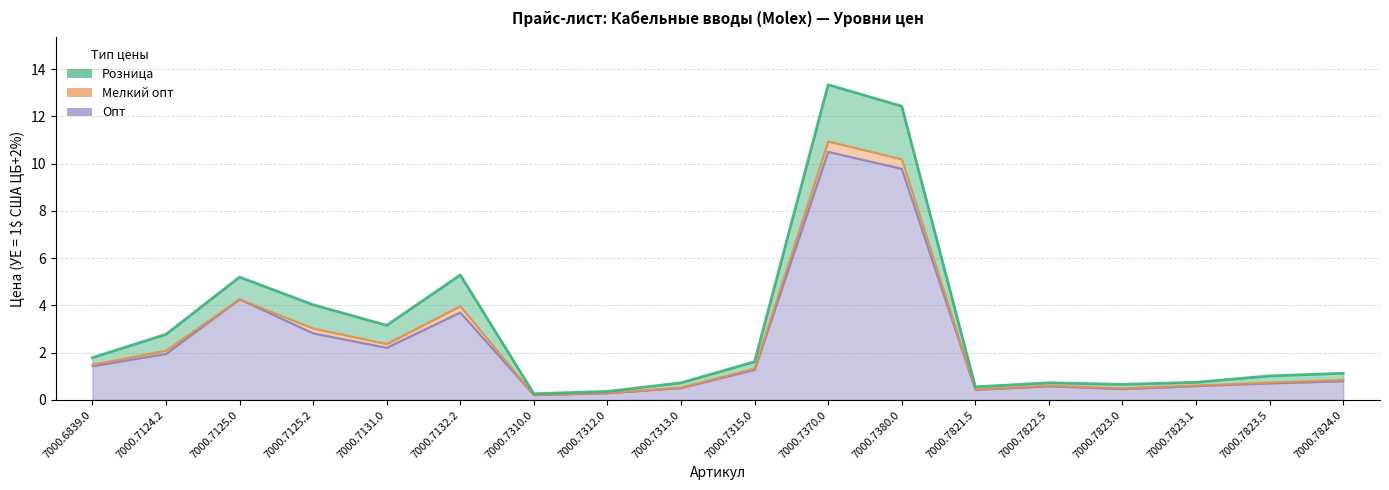

What is the sum of all Мелкий опт values?

44.5